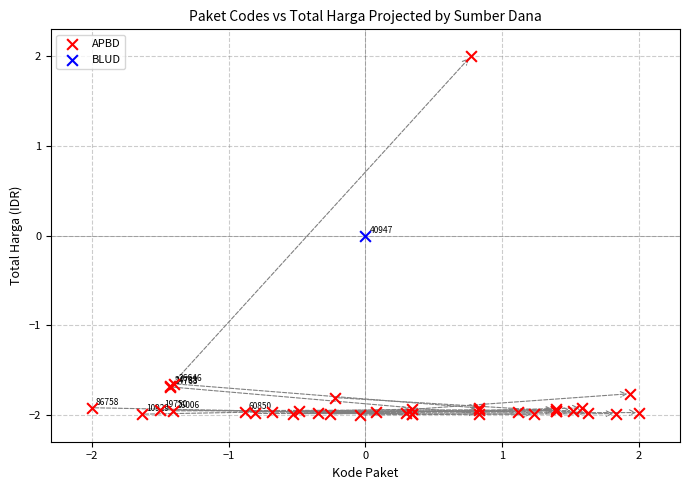

What are all the series names shown in the legend?

APBD, BLUD